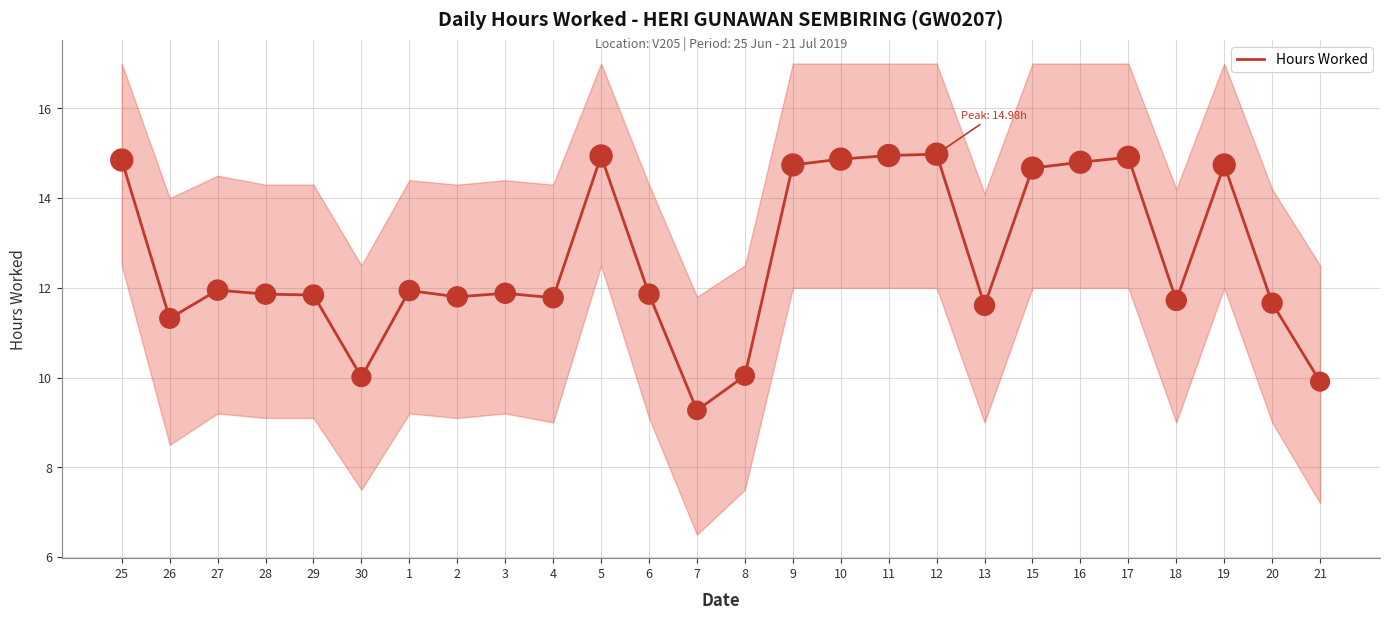

What is the change in value from 25 to 3?

-3.0